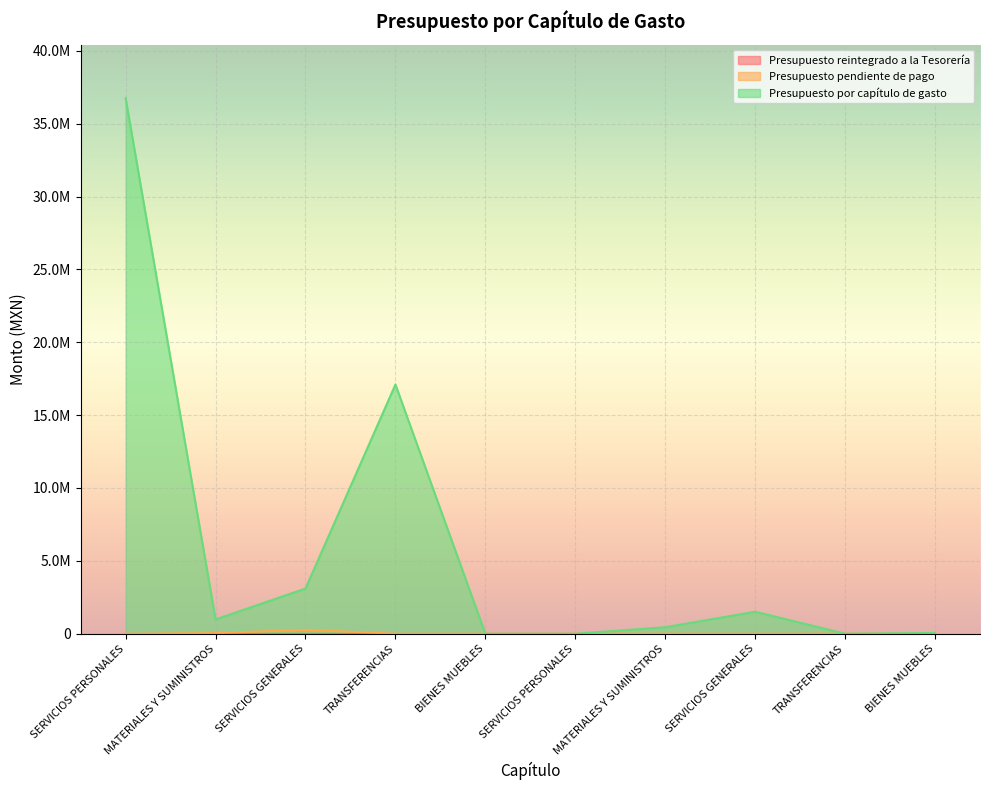

Reading left to right, extract all data points from this chart.

Presupuesto pendiente de pago: 0.0	39516.3	269700.9	0.0	0.0	0.0	0.0	0.0	0.0	0.0
Presupuesto por capítulo de gasto: 36747260.0	980000.0	3100164.0	17100000.0	0.0	0.0	444000.3	1507999.7	0.0	50000.0